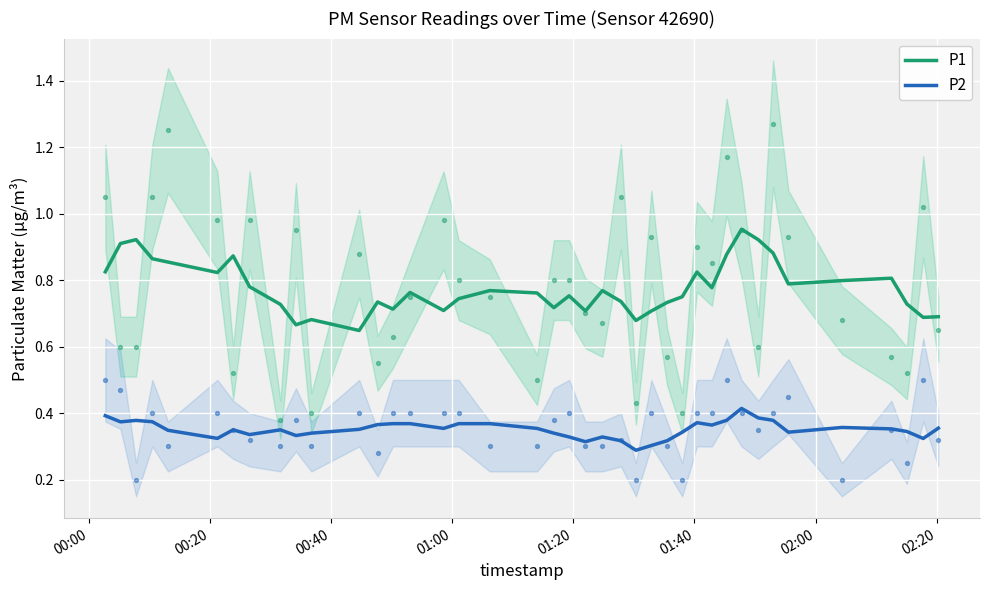

Which series has the largest total across all categories?

P1